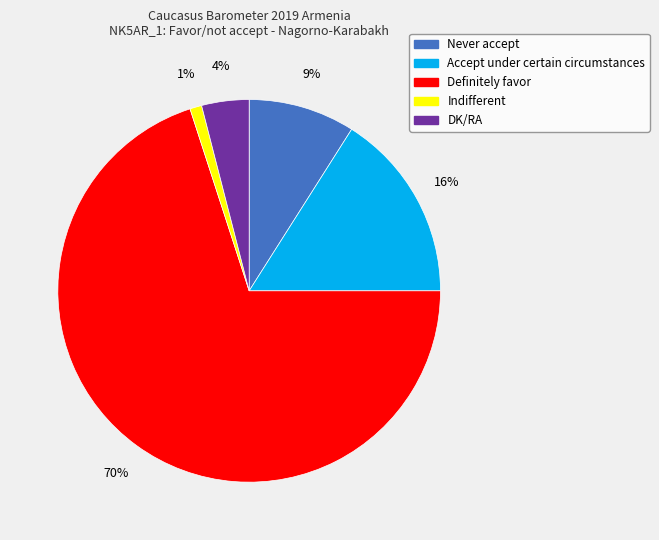

The Definitely favor slice represents 70% of the pie. True or false?

True